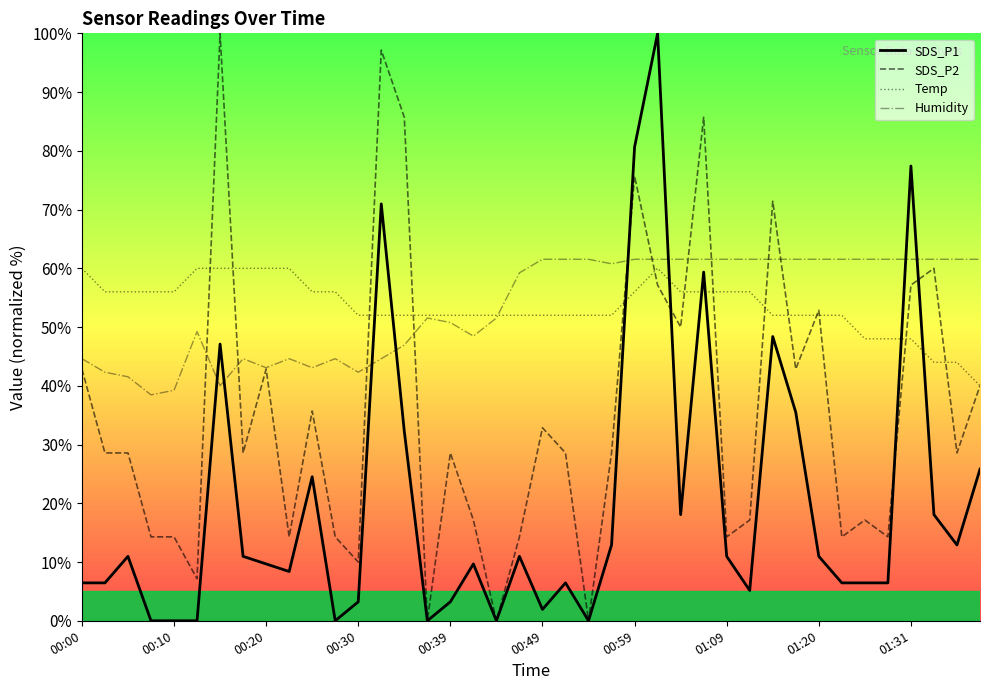

After their last crossing, which series has the higher values: Humidity or SDS_P1?

Humidity